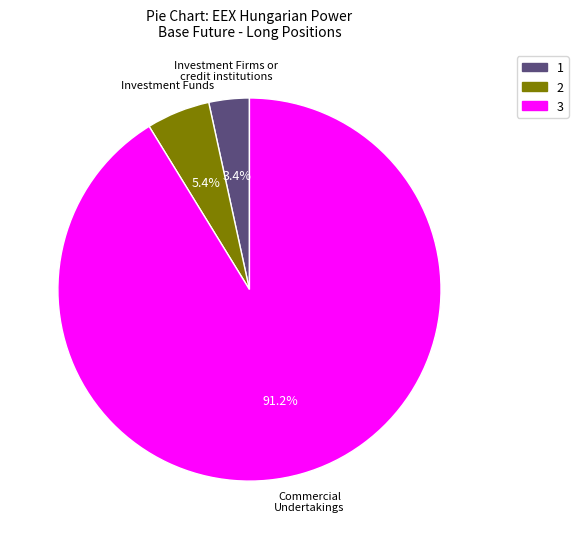

Which category accounts for the majority?

3